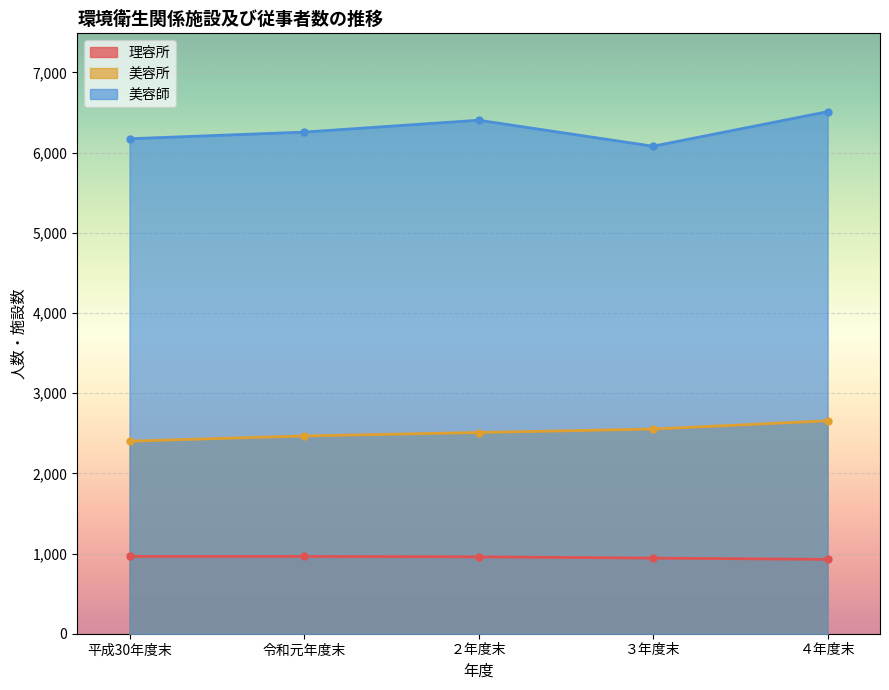

Count the number of data series in this chart.

3